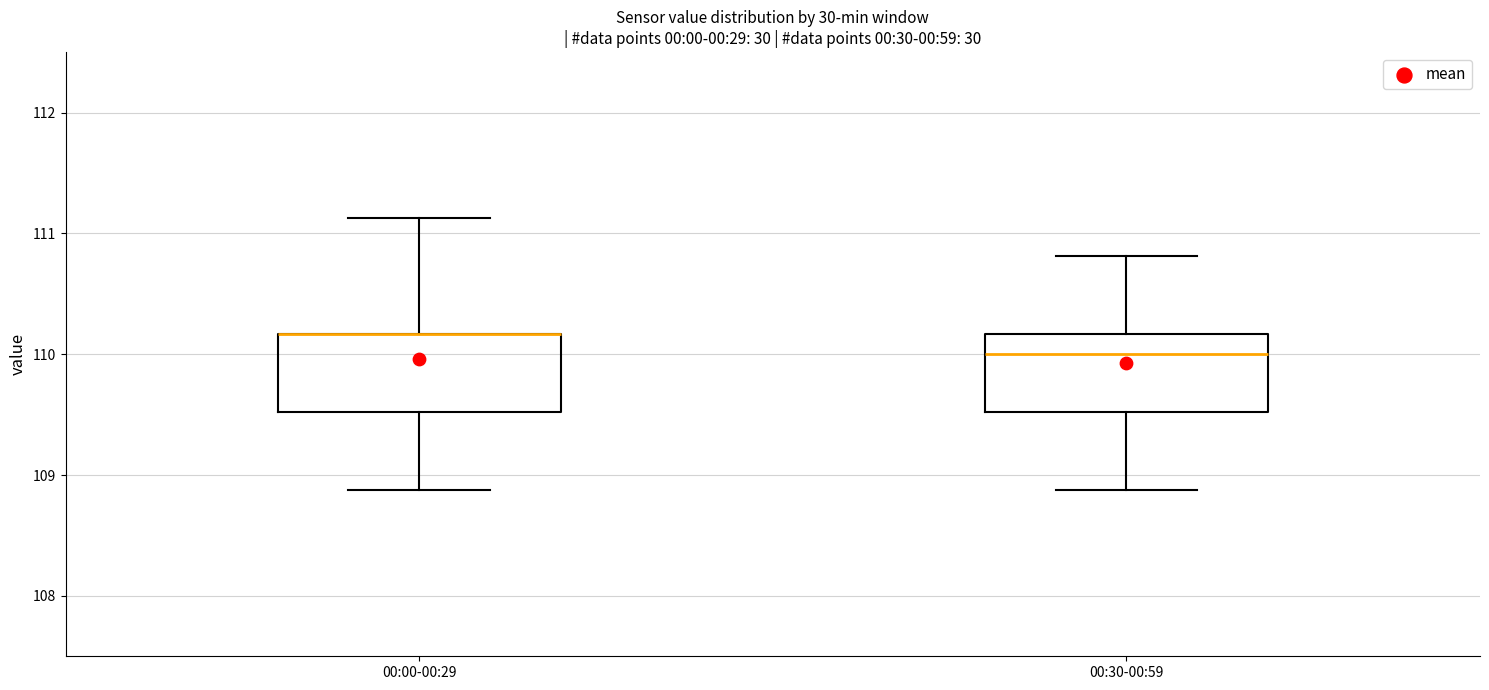

Where does the upper whisker of the box for 00:30-00:59 end on the y-axis? The values are not printed on the chart, so give them approximately, as read against the axis.

110.8